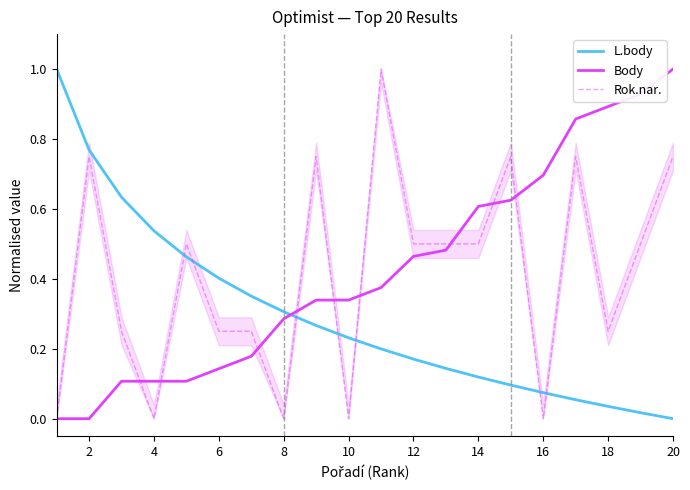

After their last crossing, which series has the higher values: L.body or Rok.nar.?

Rok.nar.